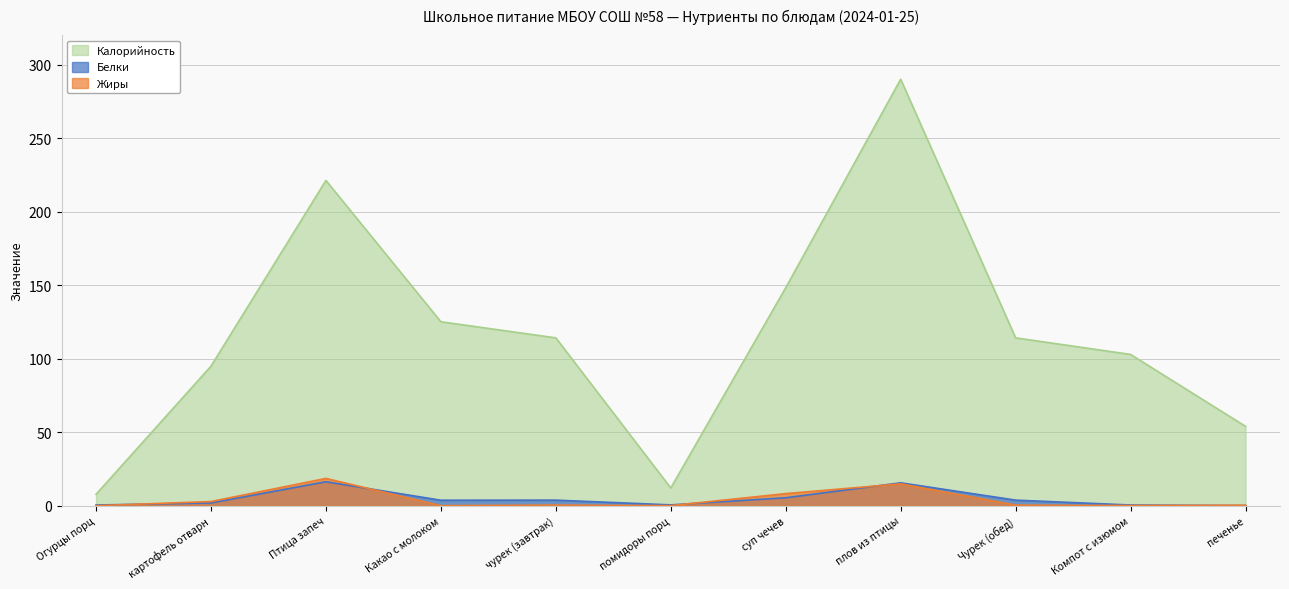

Which has a higher value, Чурек (обед) or Какао с молоком?

Какао с молоком